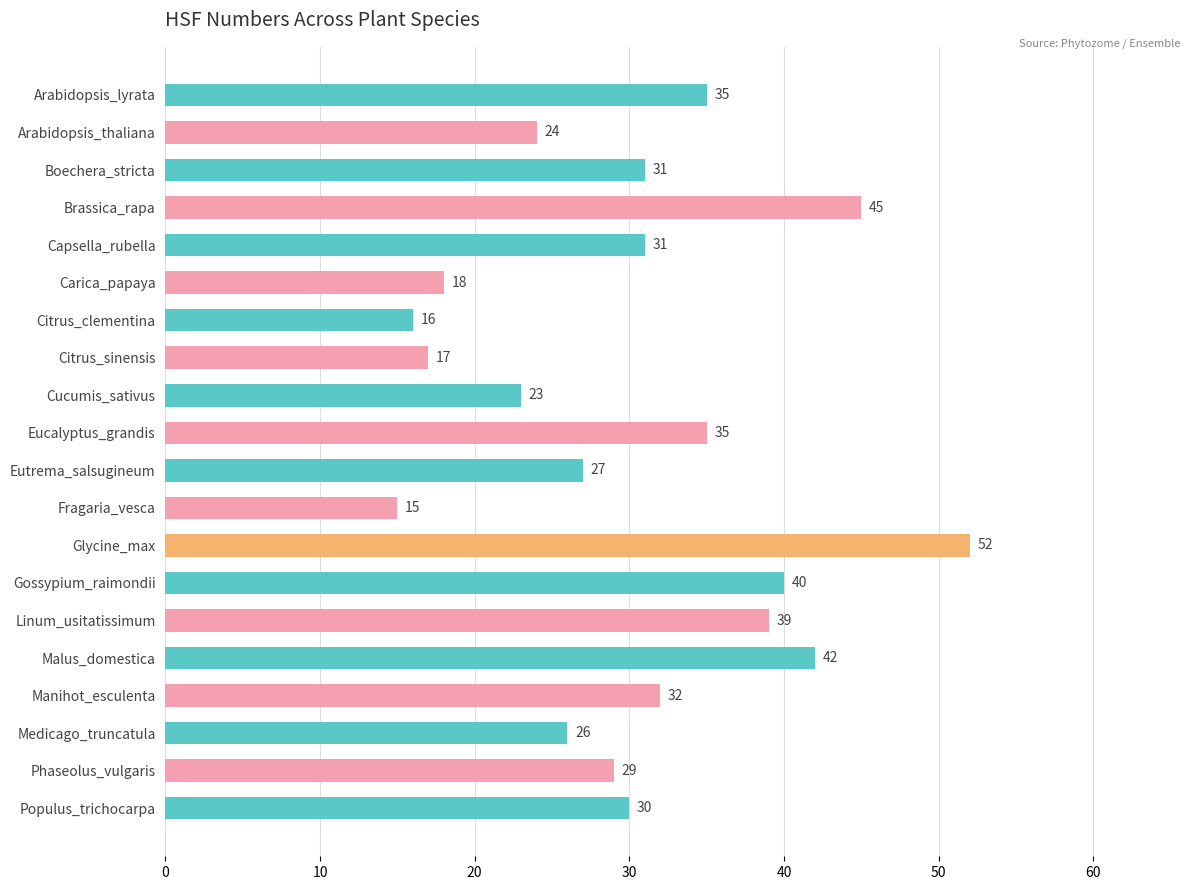

At which label is the value closest to 33?

Manihot_esculenta